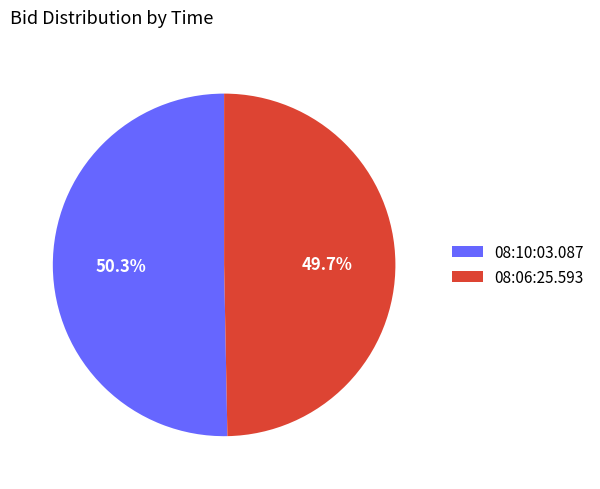

Which category has the smallest portion of the pie?

08:06:25.593